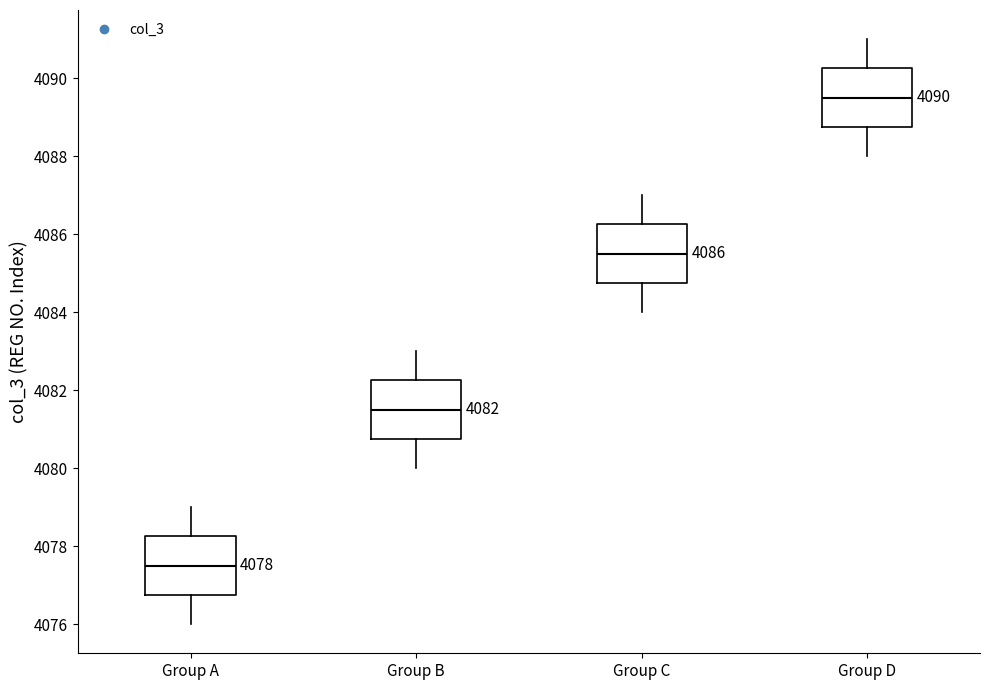

Which box's median line is the highest?

Group D